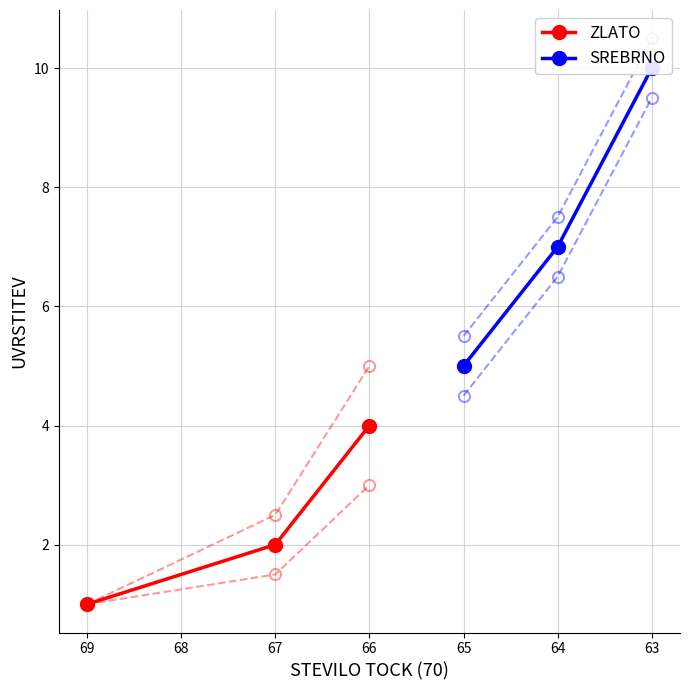

Is it true that SREBRNO equals 10 at 64?

False